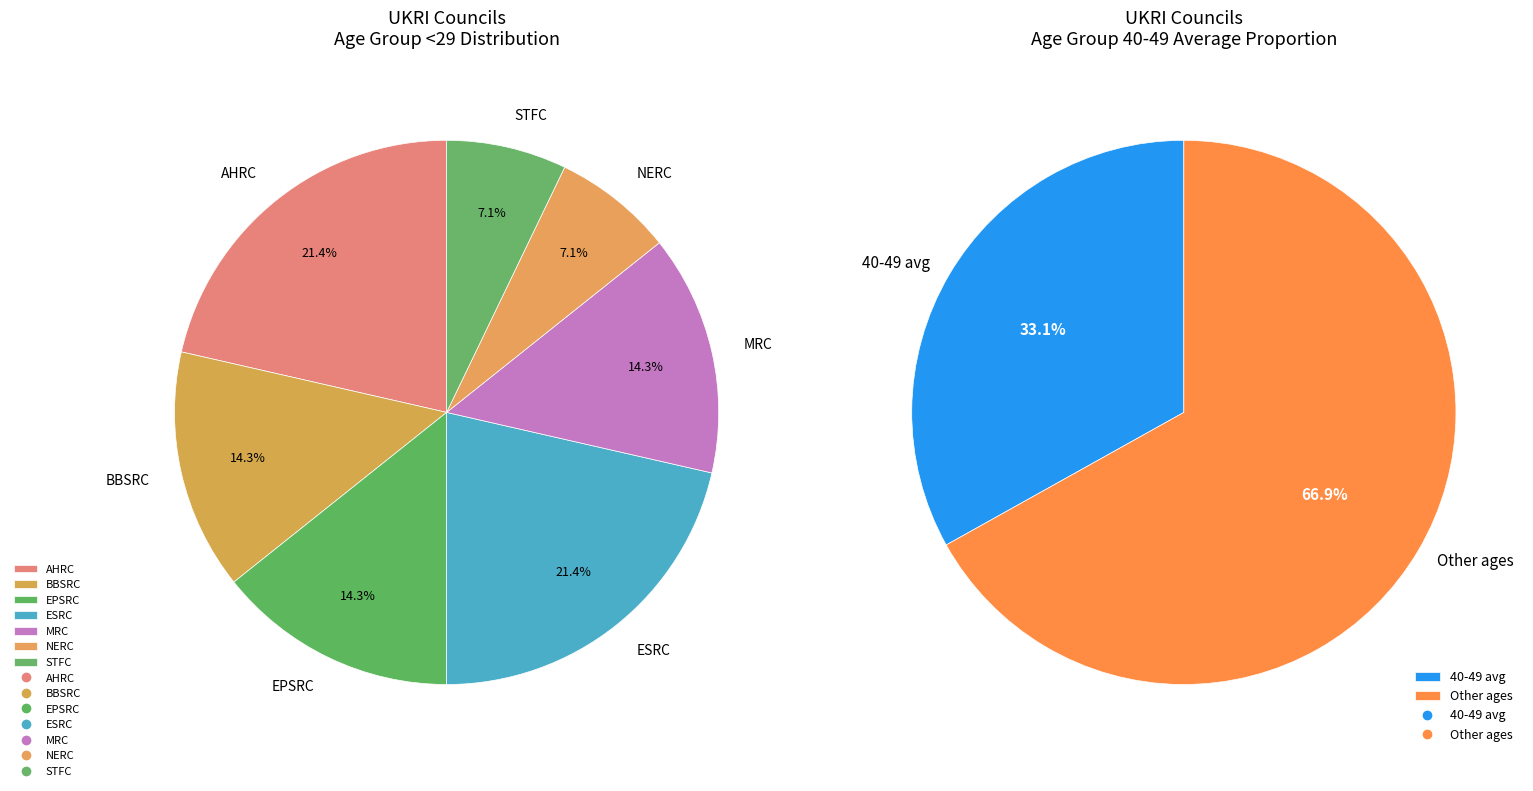

To the nearest percent, what portion does STFC represent?

7%